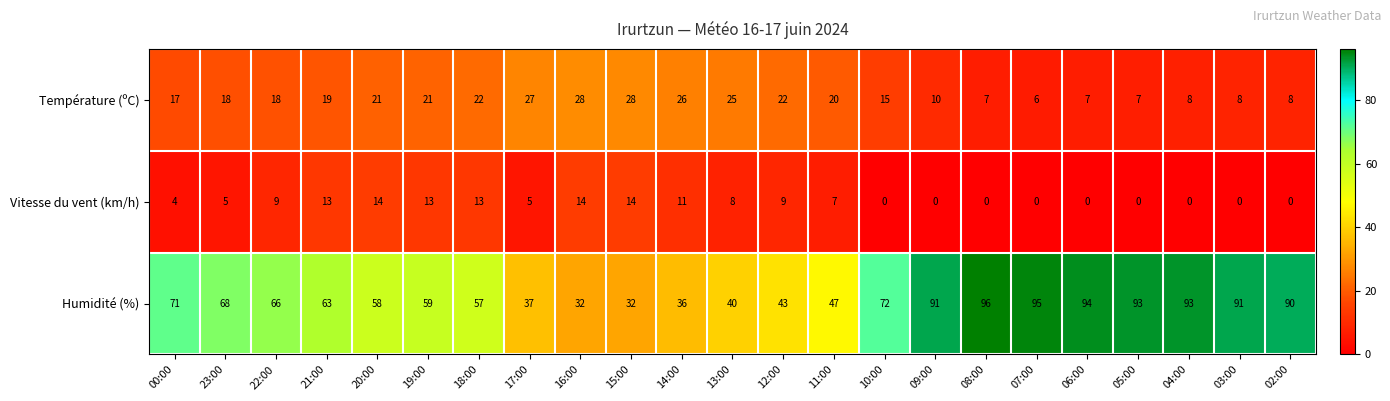

Rank the series at 05:00 from highest to lowest value.

Humidité (%), Température (ºC), Vitesse du vent (km/h)